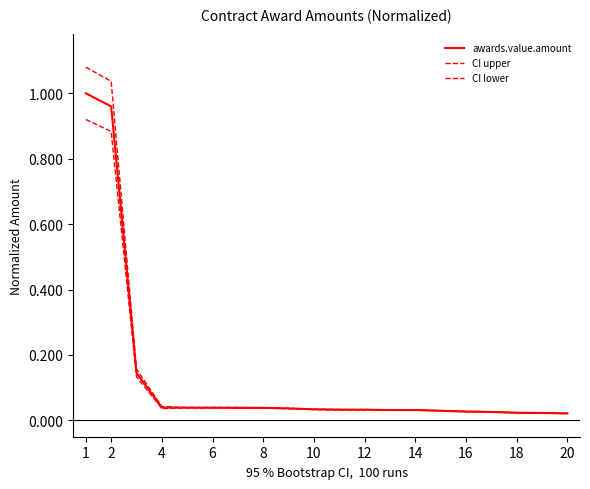

Reading left to right, transcribe all the data shown in this chart.

awards.value.amount: 1.0	1.0	0.1	0.0	0.0	0.0	0.0	0.0	0.0	0.0	0.0	0.0	0.0	0.0	0.0	0.0	0.0	0.0	0.0	0.0
CI upper: 1.1	1.0	0.2	0.0	0.0	0.0	0.0	0.0	0.0	0.0	0.0	0.0	0.0	0.0	0.0	0.0	0.0	0.0	0.0	0.0
CI lower: 0.9	0.9	0.1	0.0	0.0	0.0	0.0	0.0	0.0	0.0	0.0	0.0	0.0	0.0	0.0	0.0	0.0	0.0	0.0	0.0